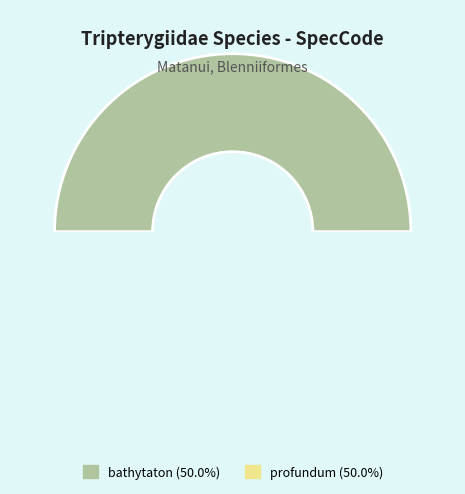

Which slice is the largest?

profundum